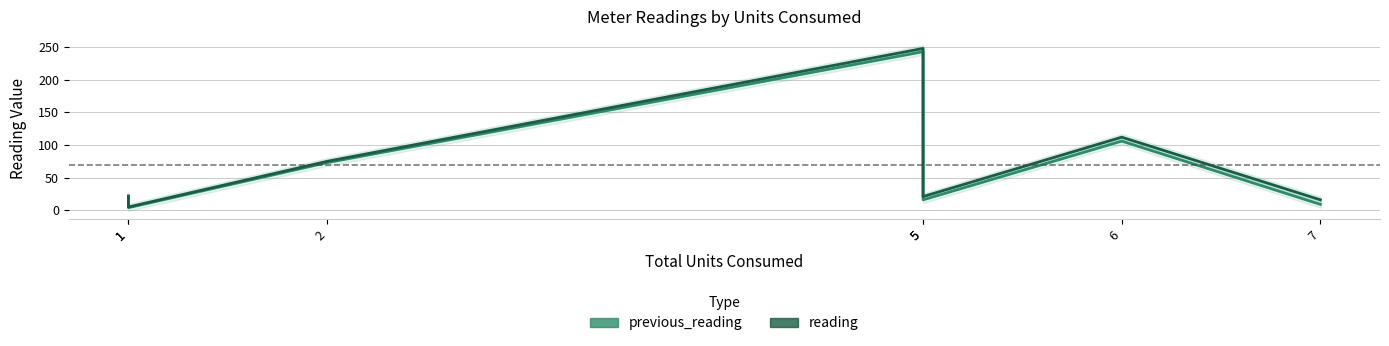

Is it true that previous_reading equals 16 at 5?

True